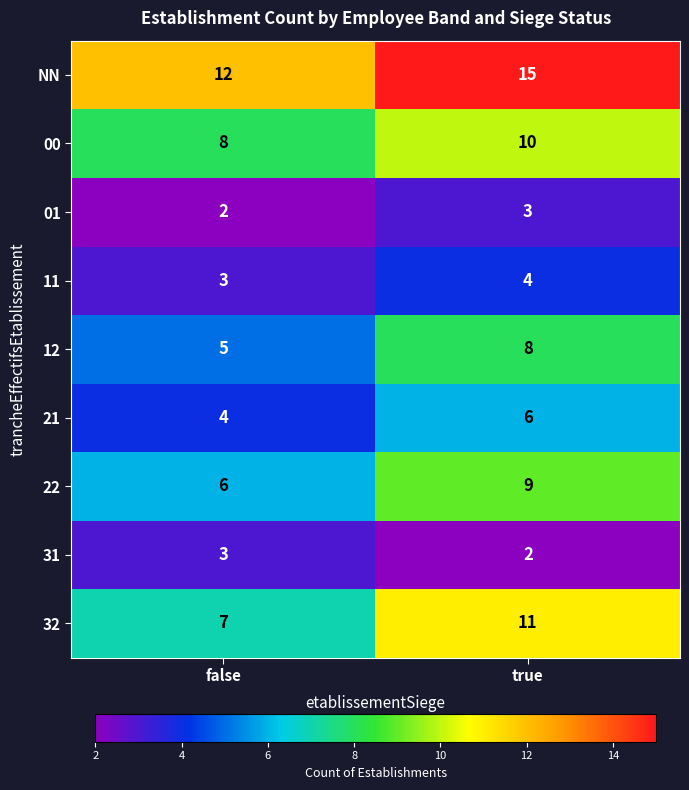

Reading left to right, what are all the values shown in this chart?

NN: 12	15
00: 8	10
01: 2	3
11: 3	4
12: 5	8
21: 4	6
22: 6	9
31: 3	2
32: 7	11